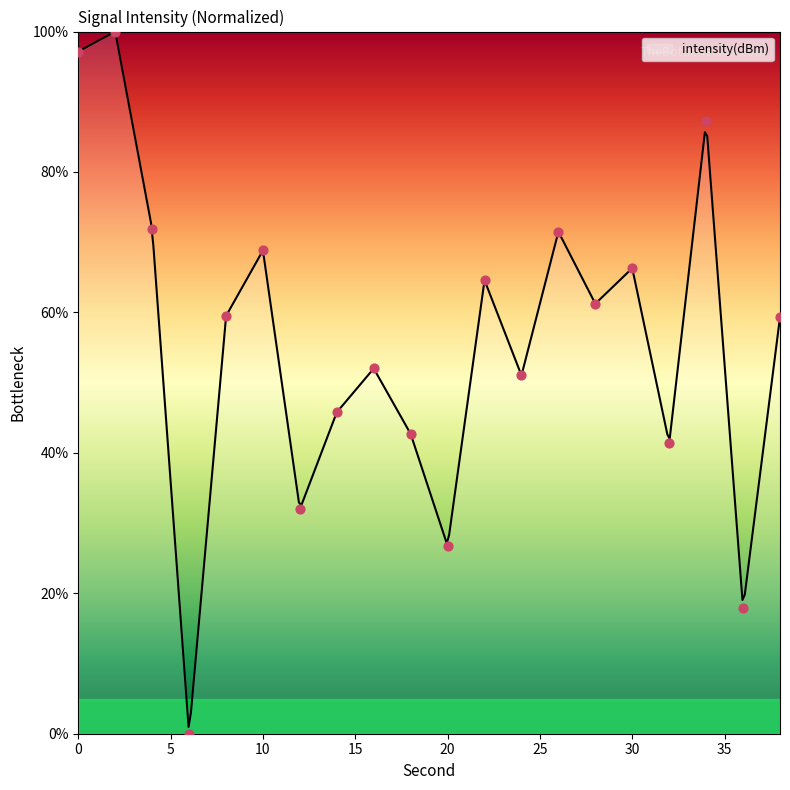

Which has a higher value, 6 or 16?

16